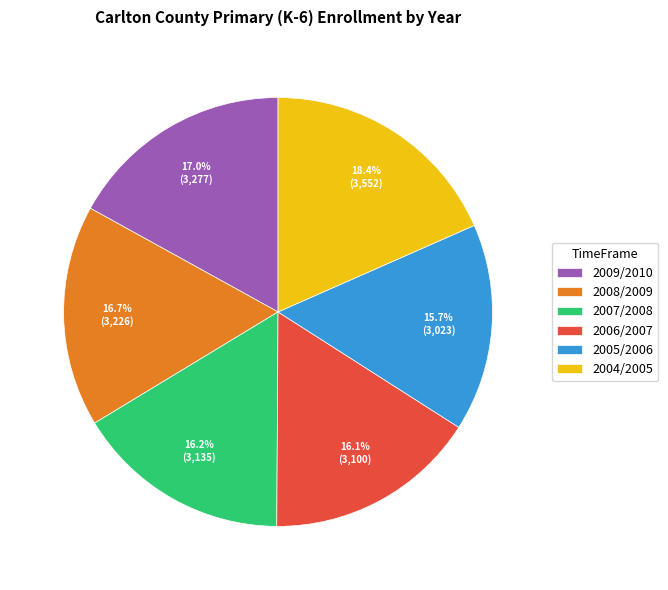

What percentage is the 2008/2009 slice, to the nearest percent?

17%